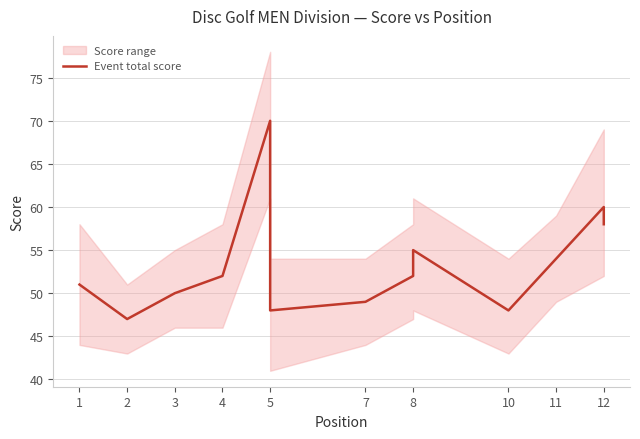

What is the difference between the maximum and minimum values?

23